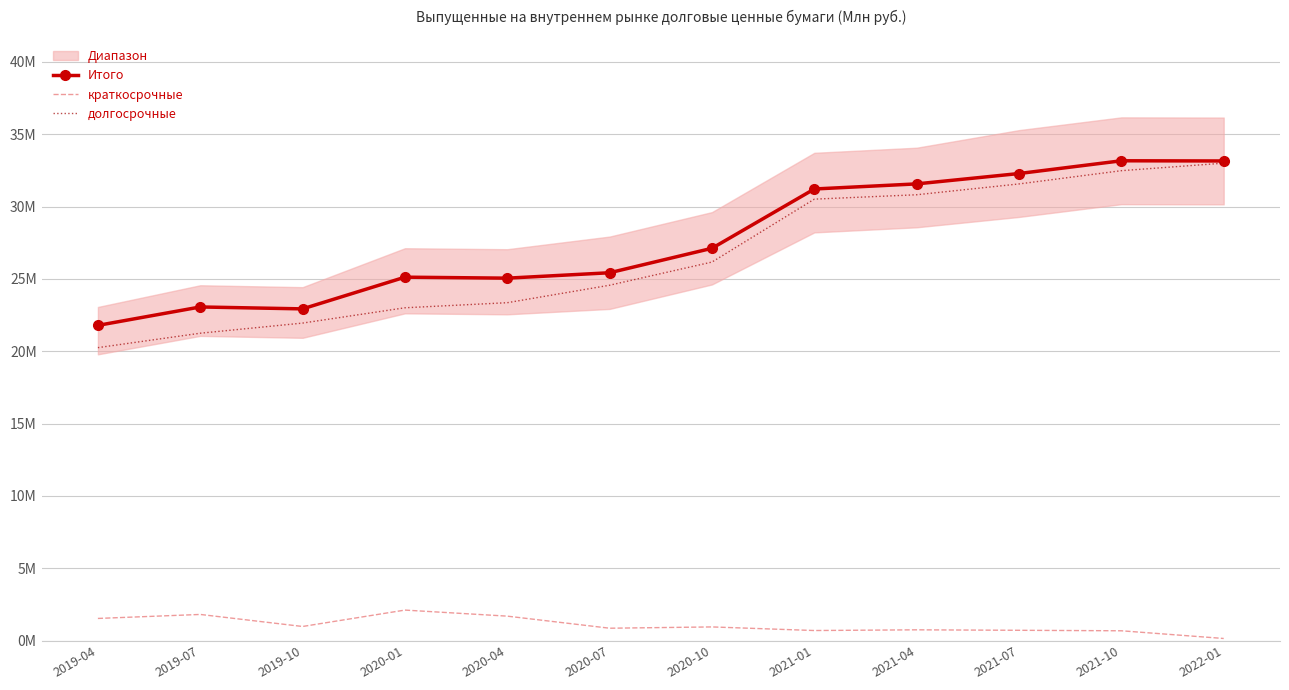

True or false: краткосрочные has a value of 1696379 at 2020-04.

True